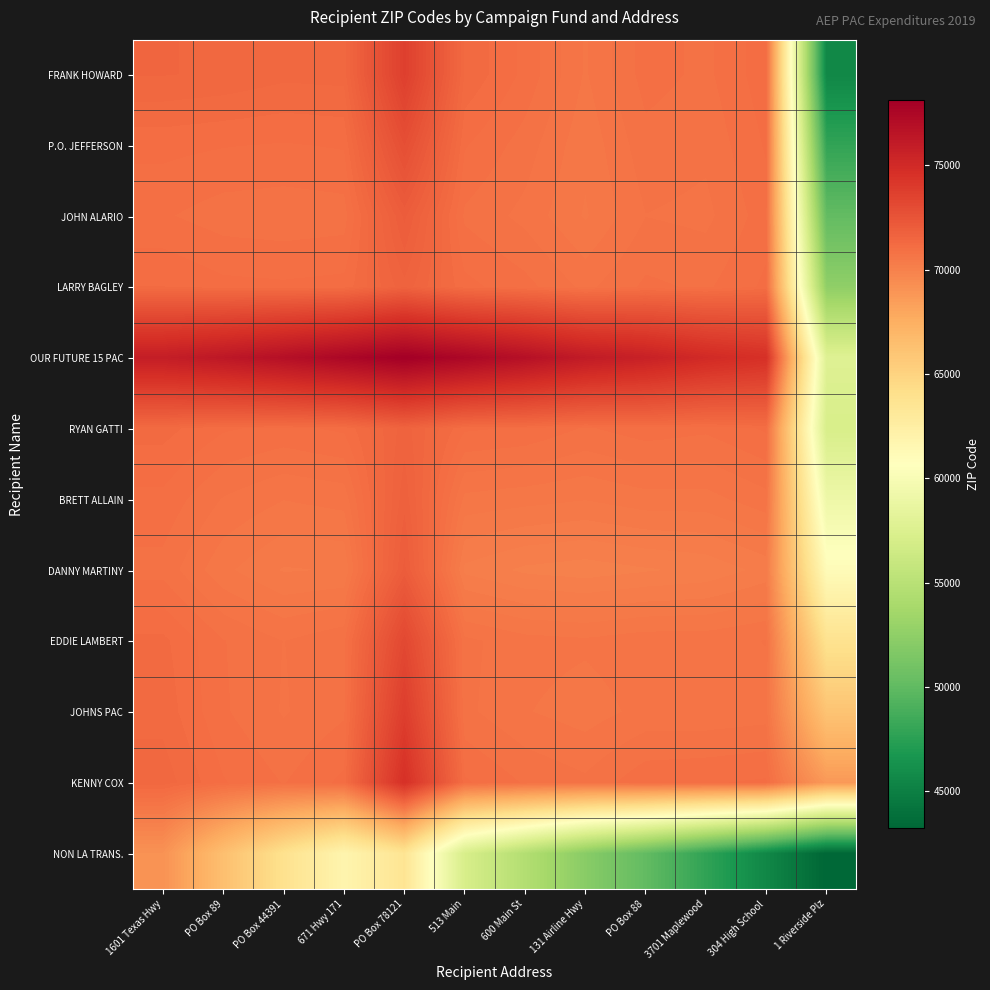

Between PO Box 44391 and 3701 Maplewood, which series saw the biggest shift?

NON LA TRANS.